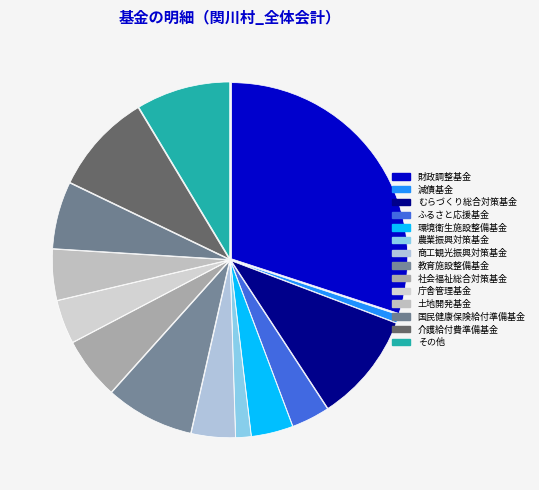

What is the smallest slice in the pie chart?

減債基金